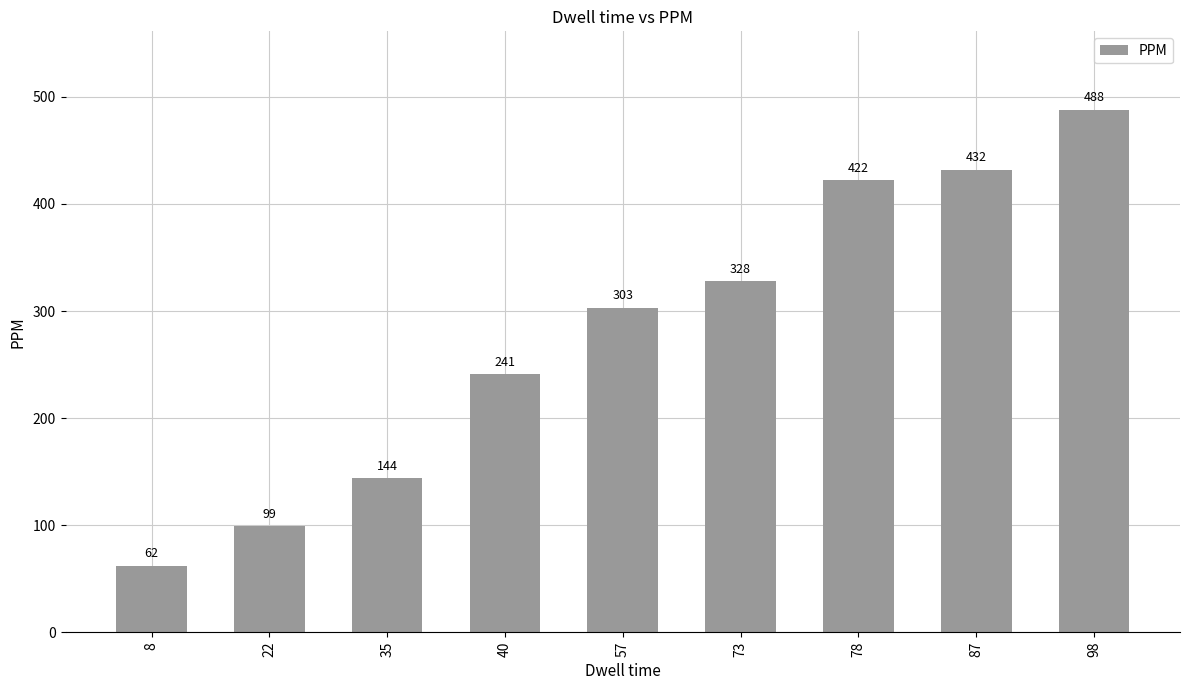

Where is the data nearest to the value 275?

57